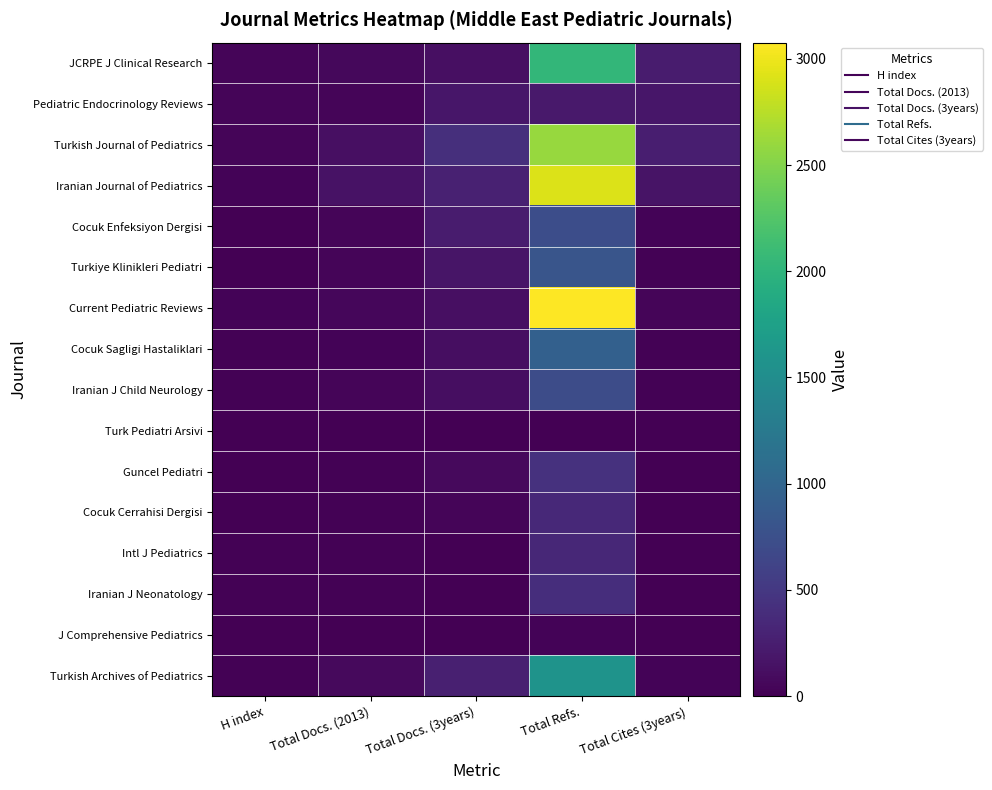

Reading left to right, list all the values displayed in this chart.

JCRPE J Clinical Research: H index=46	Total Docs. (2013)=65	Total Docs. (3years)=125	Total Refs.=2039	Total Cites (3years)=234
Pediatric Endocrinology Reviews: H index=44	Total Docs. (2013)=41	Total Docs. (3years)=188	Total Refs.=214	Total Cites (3years)=192
Turkish Journal of Pediatrics: H index=39	Total Docs. (2013)=132	Total Docs. (3years)=411	Total Refs.=2602	Total Cites (3years)=253
Iranian Journal of Pediatrics: H index=32	Total Docs. (2013)=150	Total Docs. (3years)=288	Total Refs.=2909	Total Cites (3years)=160
Cocuk Enfeksiyon Dergisi: H index=10	Total Docs. (2013)=46	Total Docs. (3years)=236	Total Refs.=728	Total Cites (3years)=33
Turkiye Klinikleri Pediatri: H index=4	Total Docs. (2013)=40	Total Docs. (3years)=180	Total Refs.=816	Total Cites (3years)=20
Current Pediatric Reviews: H index=33	Total Docs. (2013)=51	Total Docs. (3years)=129	Total Refs.=3076	Total Cites (3years)=40
Cocuk Sagligi Hastaliklari: H index=14	Total Docs. (2013)=35	Total Docs. (3years)=113	Total Refs.=946	Total Cites (3years)=22
Iranian J Child Neurology: H index=20	Total Docs. (2013)=38	Total Docs. (3years)=120	Total Refs.=715	Total Cites (3years)=22
Turk Pediatri Arsivi: H index=0	Total Docs. (2013)=0	Total Docs. (3years)=0	Total Refs.=0	Total Cites (3years)=0
Guncel Pediatri: H index=6	Total Docs. (2013)=18	Total Docs. (3years)=76	Total Refs.=442	Total Cites (3years)=4
Cocuk Cerrahisi Dergisi: H index=4	Total Docs. (2013)=16	Total Docs. (3years)=43	Total Refs.=360	Total Cites (3years)=0
Intl J Pediatrics: H index=22	Total Docs. (2013)=16	Total Docs. (3years)=0	Total Refs.=346	Total Cites (3years)=0
Iranian J Neonatology: H index=13	Total Docs. (2013)=24	Total Docs. (3years)=0	Total Refs.=407	Total Cites (3years)=0
J Comprehensive Pediatrics: H index=11	Total Docs. (2013)=2	Total Docs. (3years)=0	Total Refs.=30	Total Cites (3years)=0
Turkish Archives of Pediatrics: H index=21	Total Docs. (2013)=82	Total Docs. (3years)=271	Total Refs.=1585	Total Cites (3years)=30